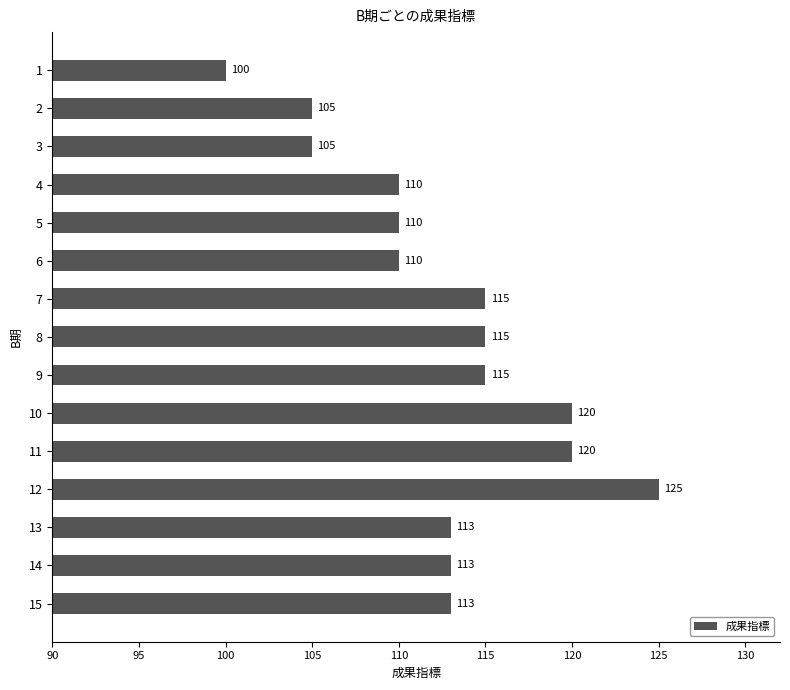

Between 10 and 15, which is larger?

10